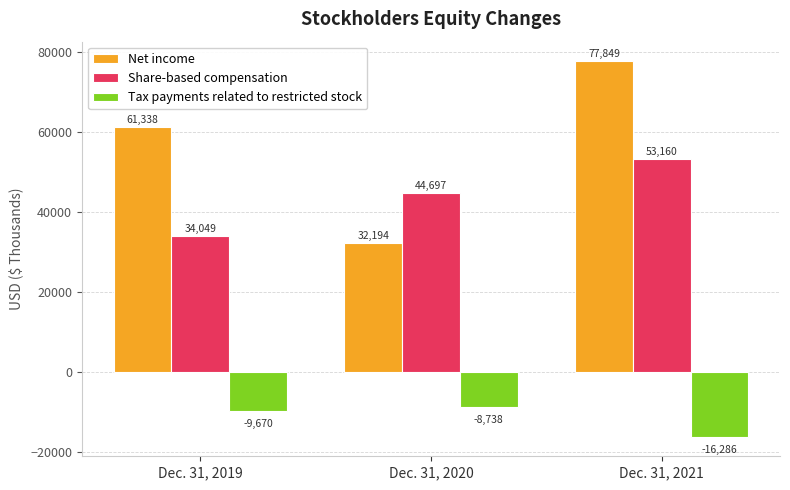

Are the bars grouped side by side (vs. stacked)?

Yes